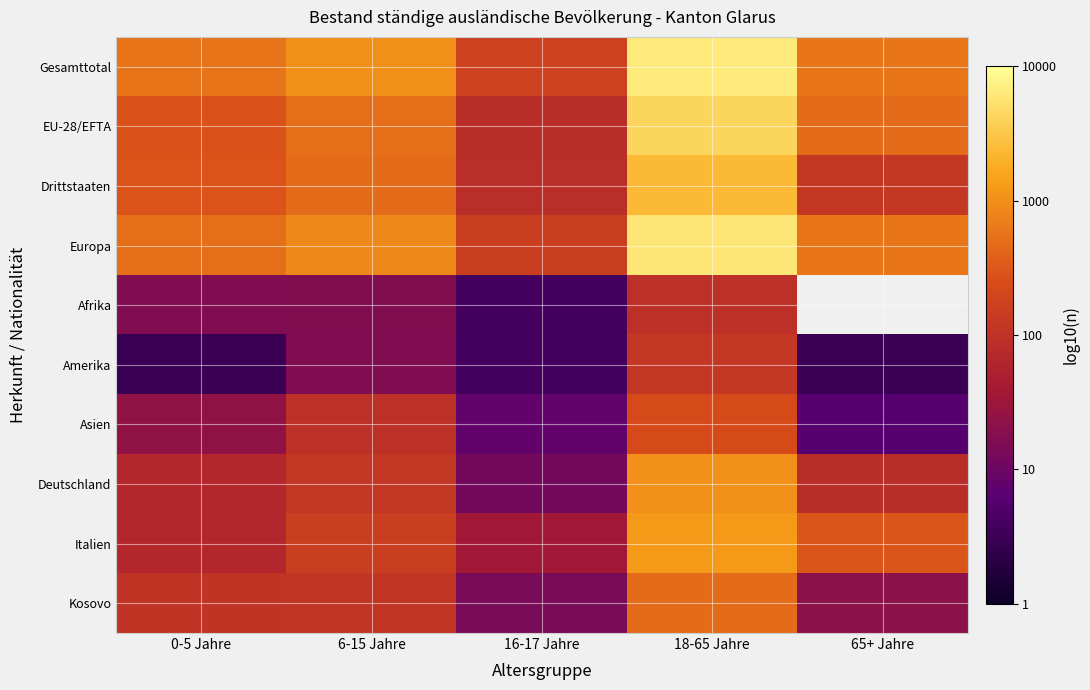

At how many categories does at least one series exceed 2?

5